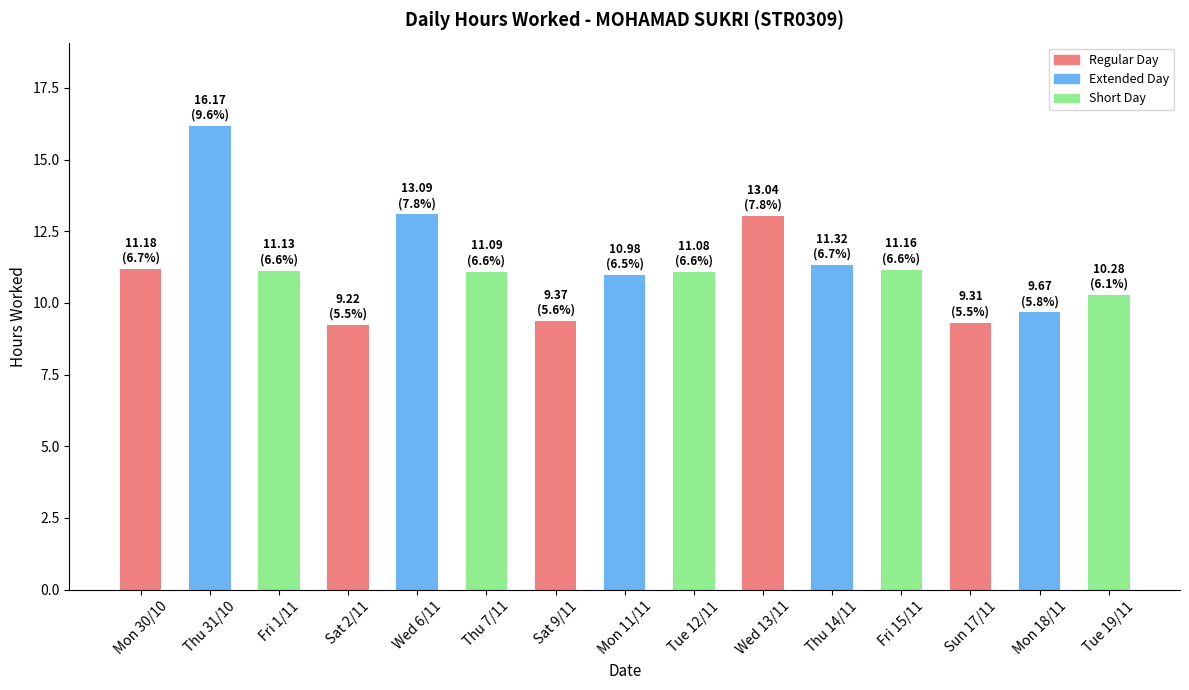

What is the label of the 7th bar from the right?

Tue 12/11